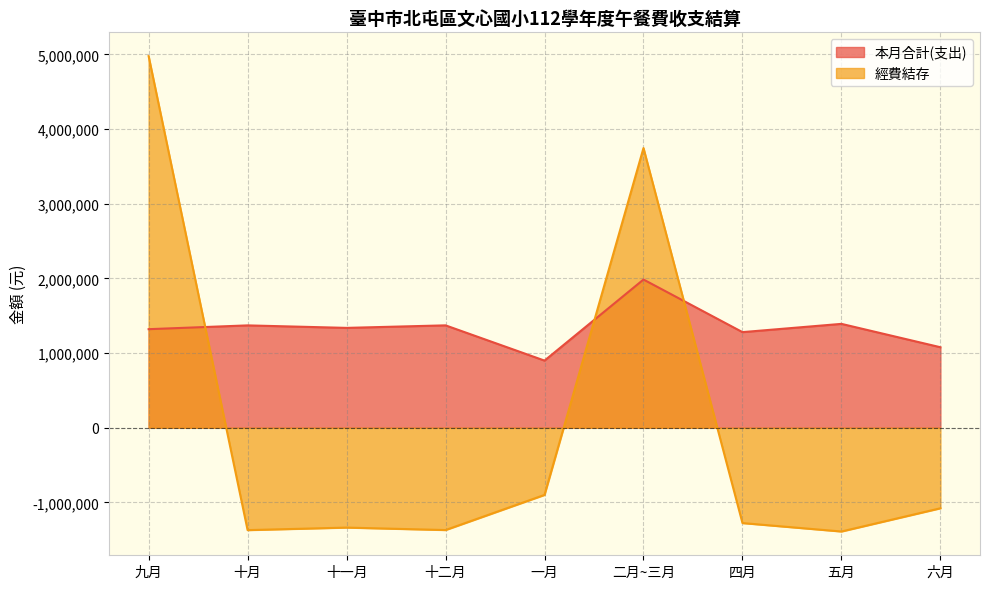

Reading left to right, extract all data points from this chart.

本月合計(支出): 1319887	1370608	1337202	1371057	899163	1984559	1280380	1390951	1078045
經費結存: 4976137	-1370608	-1336674	-1369665	-899163	3744968	-1276193	-1389202	-1078045